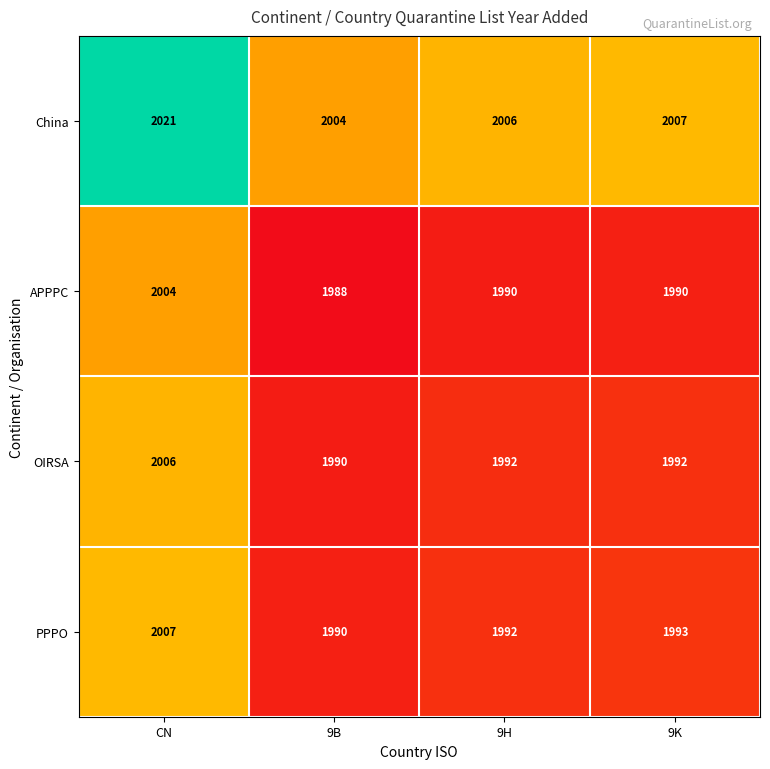

List the series in order of their peak value, highest first.

China, PPPO, OIRSA, APPPC